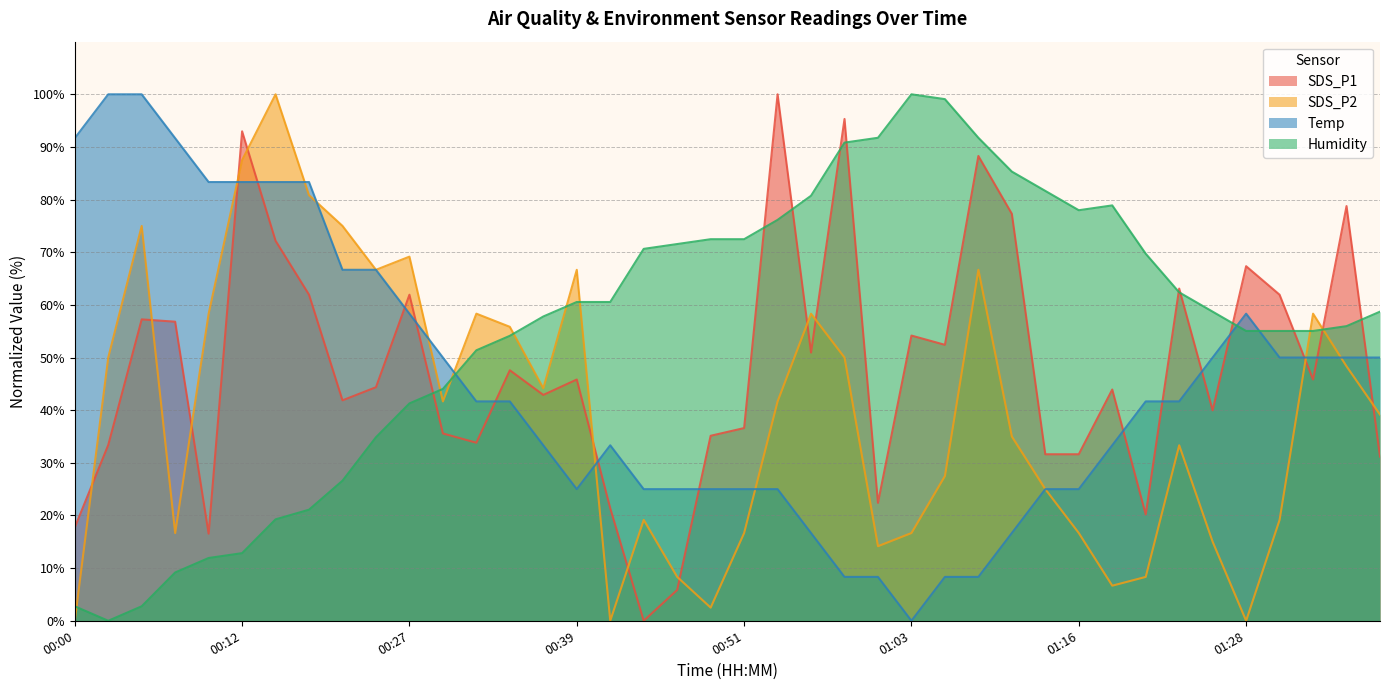

True or false: SDS_P1 has more than 1 points higher than both neighbors.

True